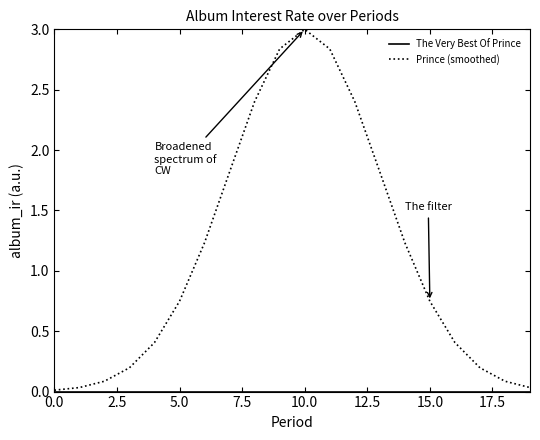

What is the greatest value displayed?

3.0